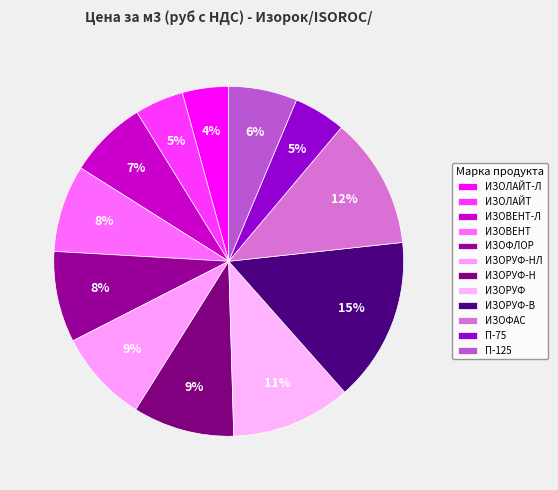

Count the number of slices in the pie.

12